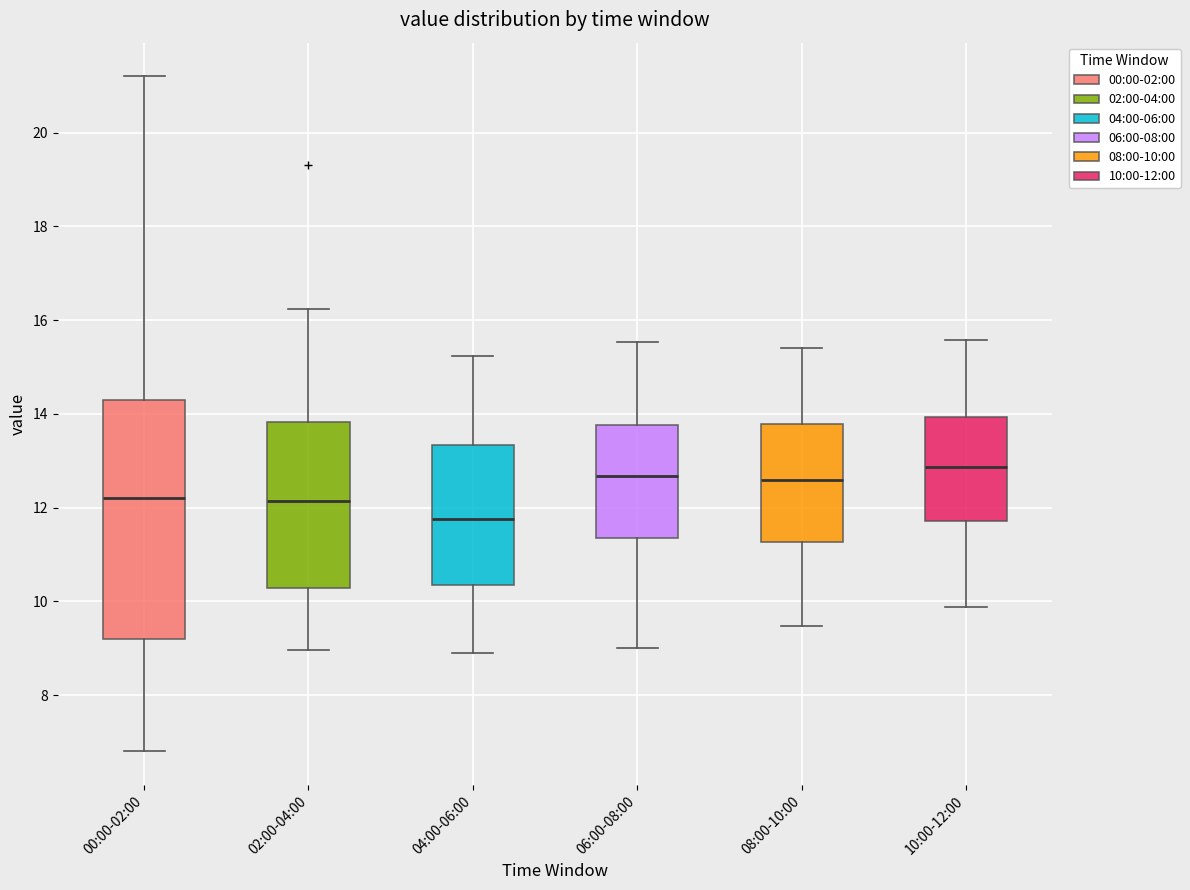

Reading left to right, read every box against the y-axis: the position of its median line, the range the box covers, and the ends of its whiskers. The values are not printed on the chart, so give them approximately, as read against the axis.

00:00-02:00: median 12.2, box 9.2 to 14.4, whiskers 6.8 to 21.2
02:00-04:00: median 12.2, box 10.2 to 13.8, whiskers 9.0 to 16.2
04:00-06:00: median 11.8, box 10.4 to 13.4, whiskers 9.0 to 15.2
06:00-08:00: median 12.6, box 11.4 to 13.8, whiskers 9.0 to 15.6
08:00-10:00: median 12.6, box 11.2 to 13.8, whiskers 9.4 to 15.4
10:00-12:00: median 12.8, box 11.8 to 14.0, whiskers 9.8 to 15.6